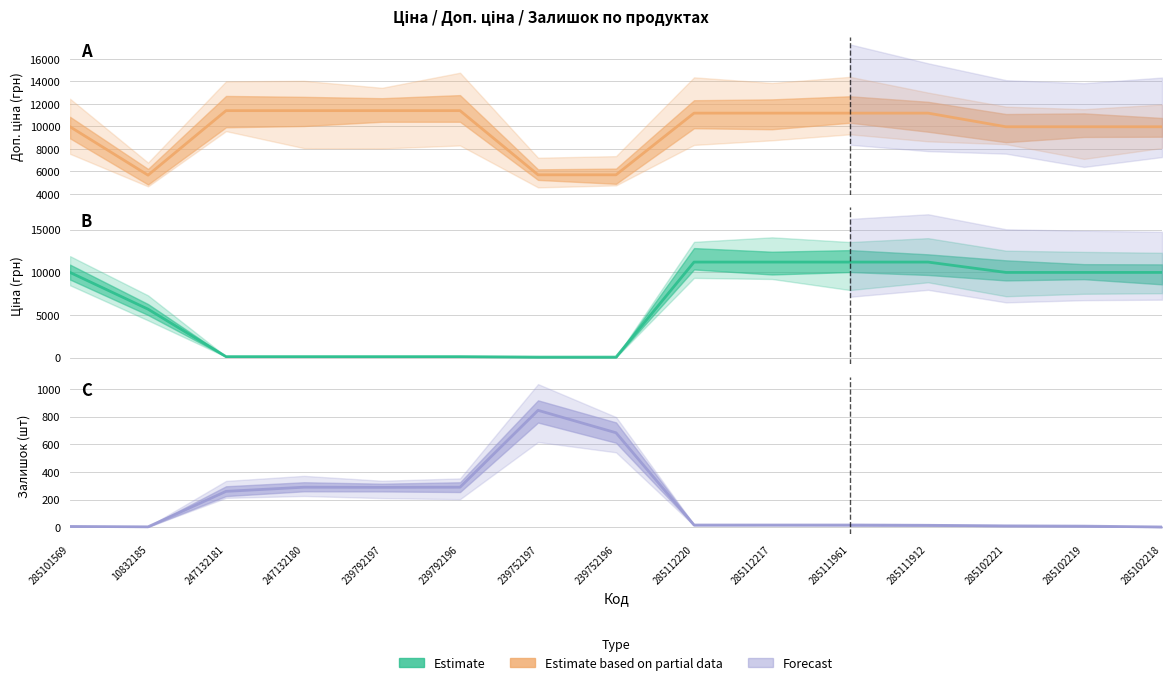

What is the label of the 11th point from the right?

239792197